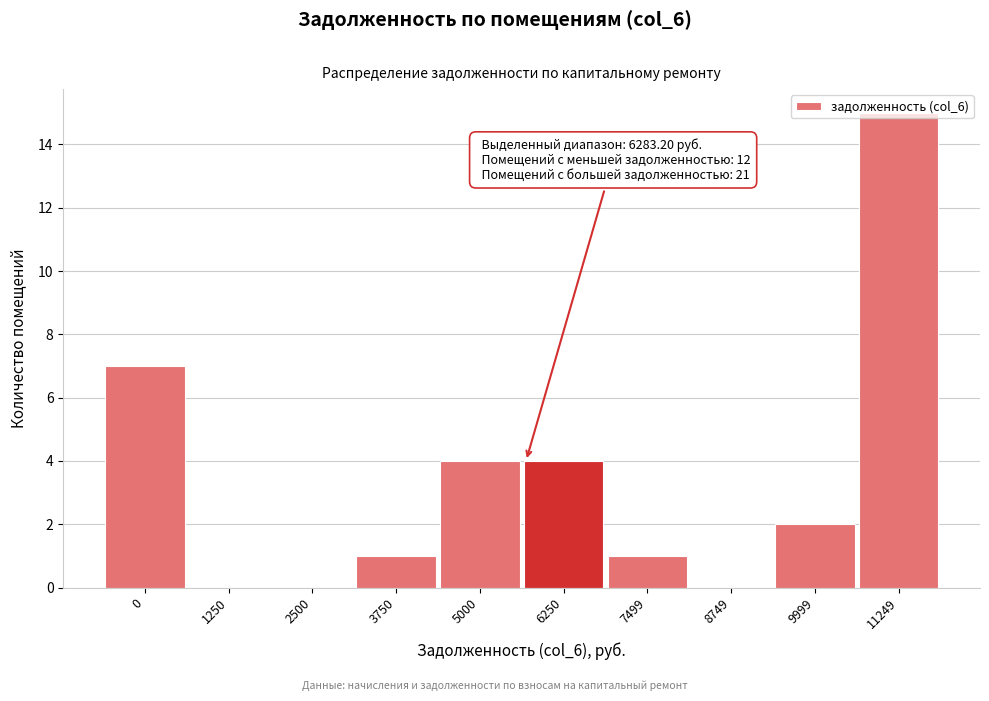

Between 11249 and 6250, which is larger?

11249